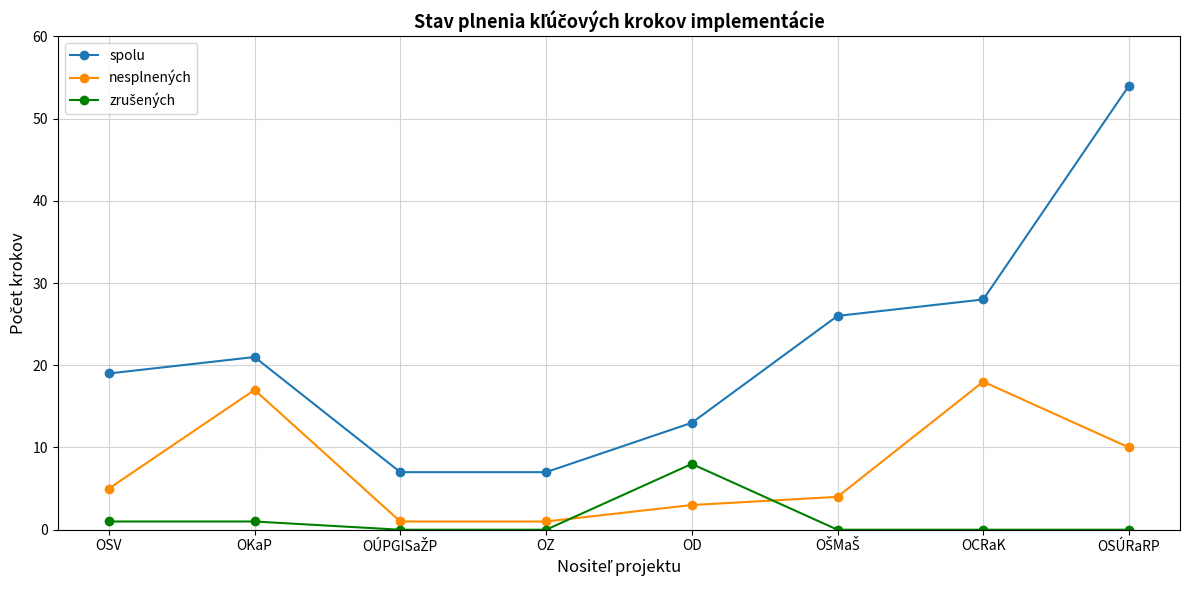

Is it true that nesplnených equals 3 at OD?

True